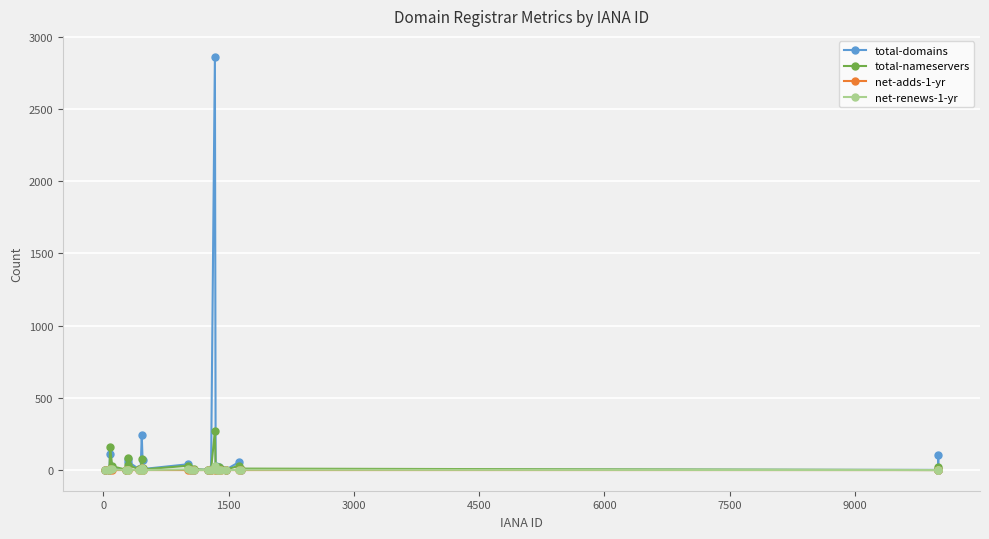

What are all the series names shown in the legend?

total-domains, total-nameservers, net-adds-1-yr, net-renews-1-yr